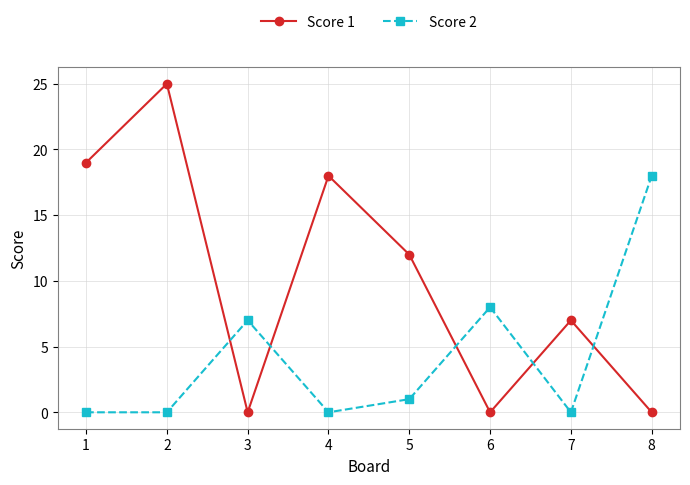

How many interior local peaks does the Score 2 series have?

2